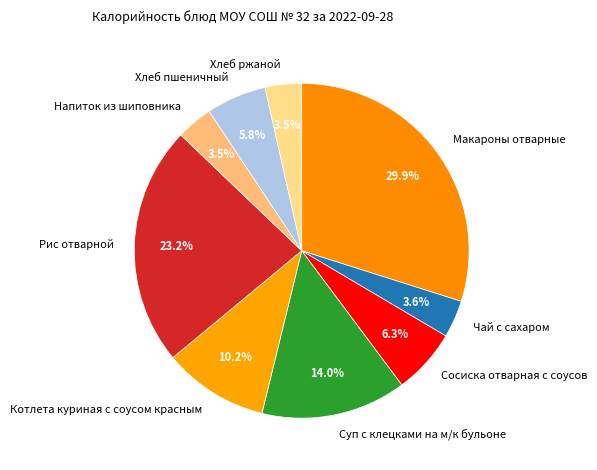

True or false: Макароны отварные accounts for 38% of the total.

False